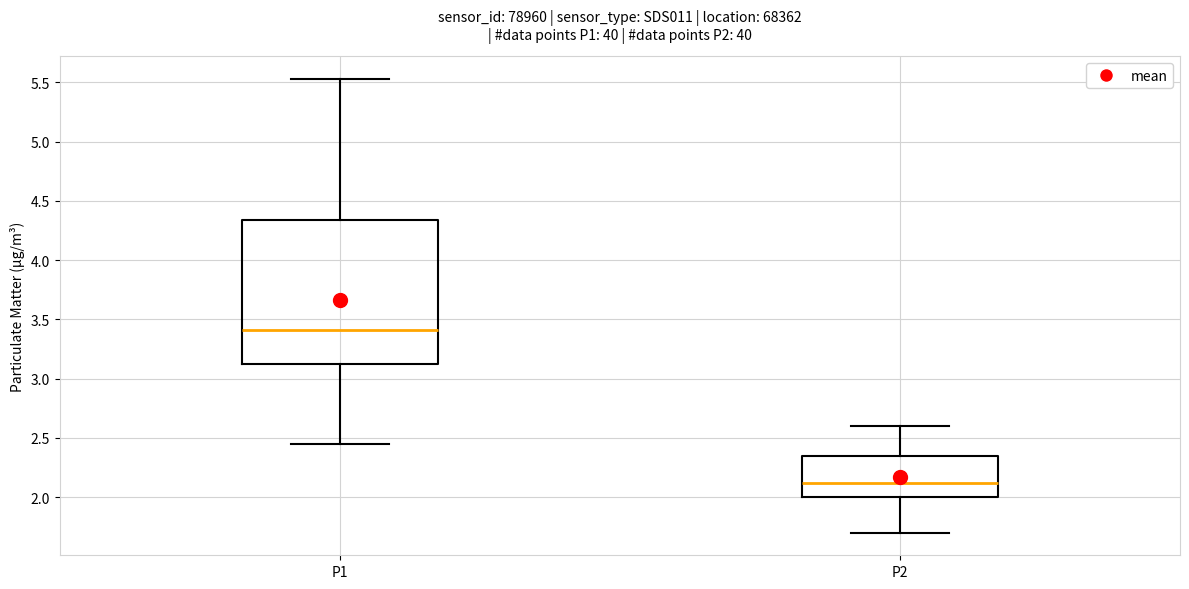

Reading left to right, read every box against the y-axis: the position of its median line, the range the box covers, and the ends of its whiskers. The values are not printed on the chart, so give them approximately, as read against the axis.

P1: median 3.40, box 3.10 to 4.35, whiskers 2.45 to 5.55
P2: median 2.10, box 2.00 to 2.35, whiskers 1.70 to 2.60